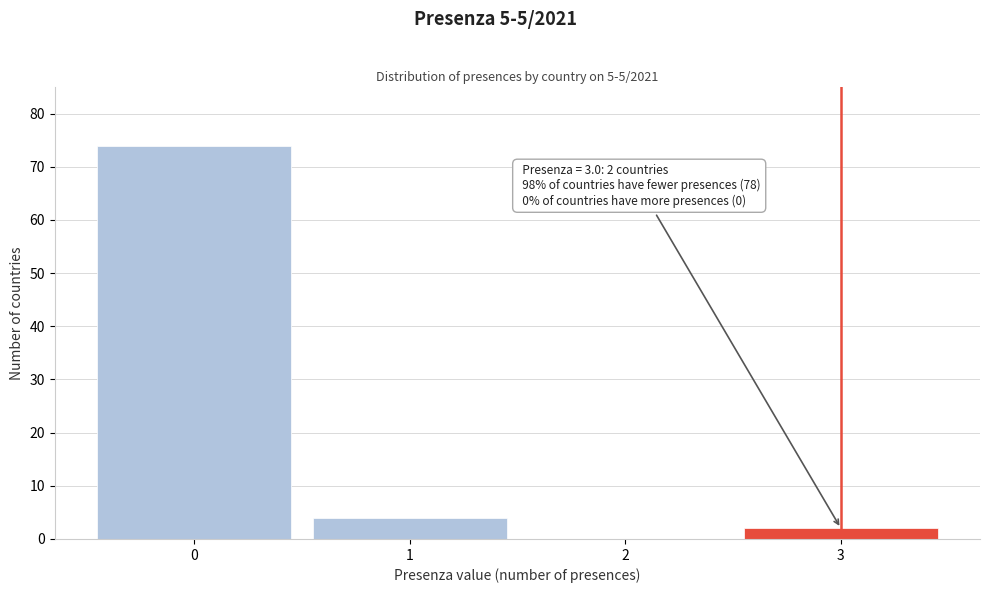

Over which range of the x-axis is the bar tallest?

-0.5 to 0.5